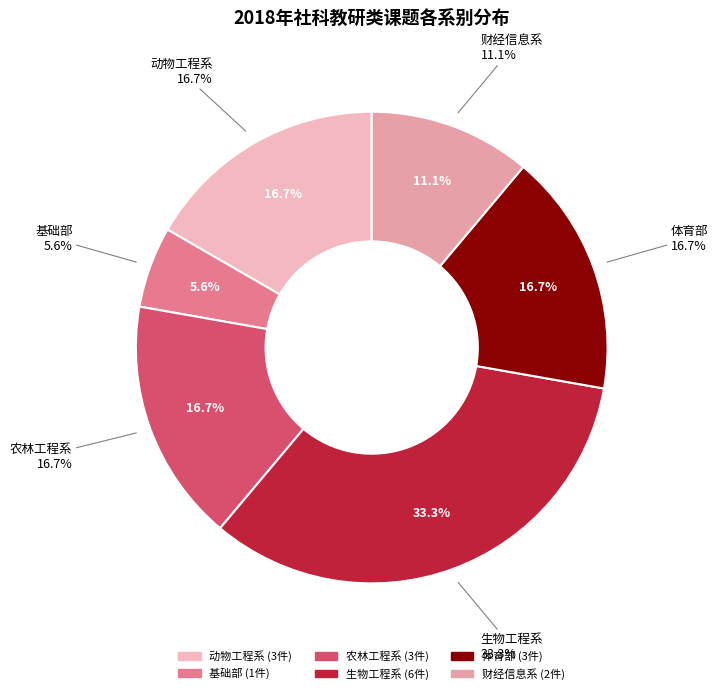

To the nearest percent, what is the average slice percentage?

17%